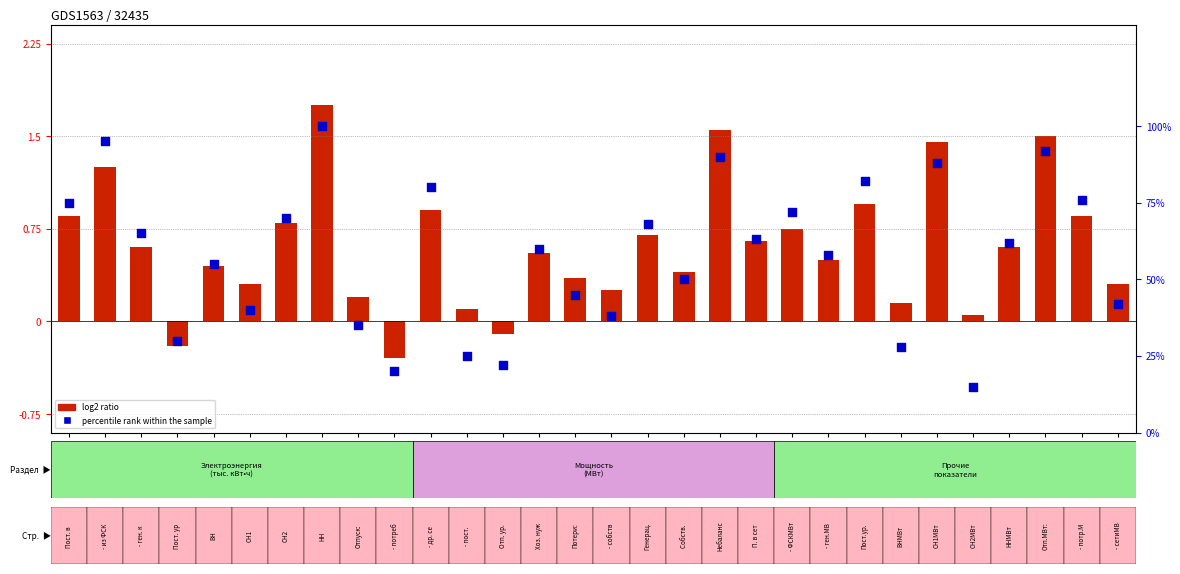

At which category is the sum across all series the highest?

НН